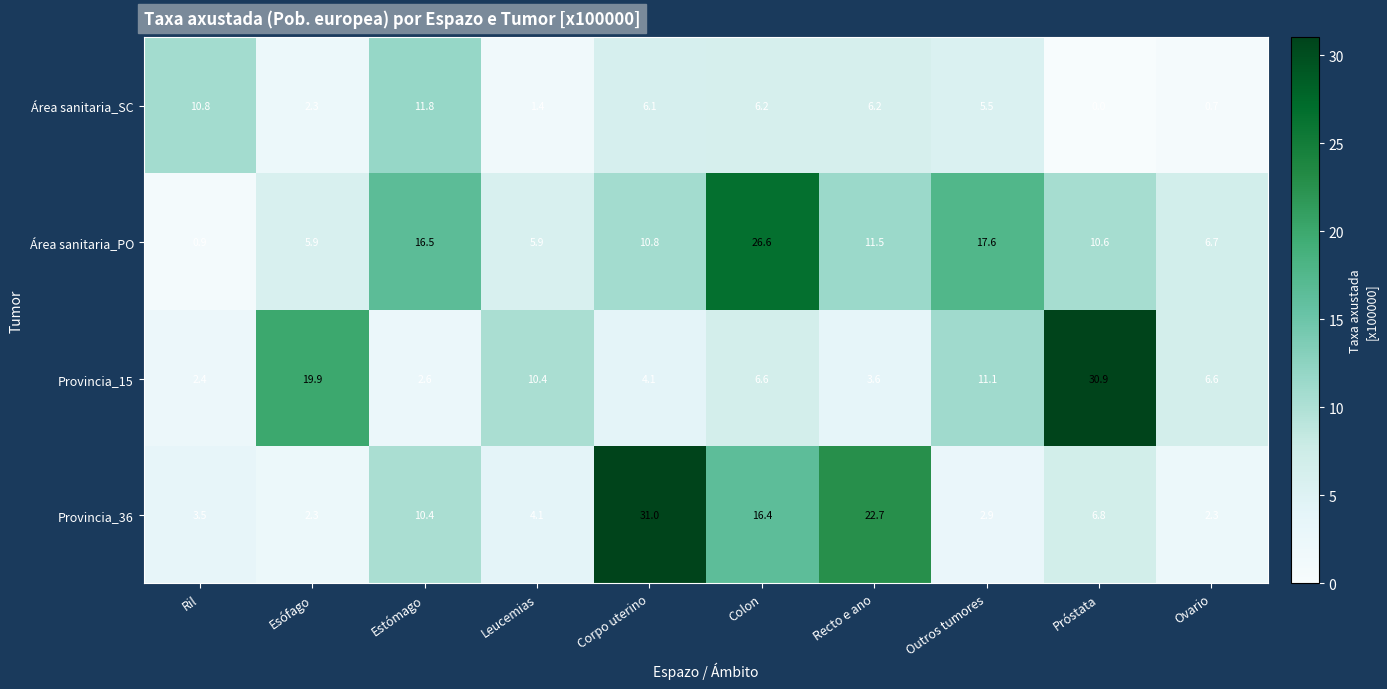

What is the difference between the second highest and second lowest values in the Área sanitaria_SC series?

10.1